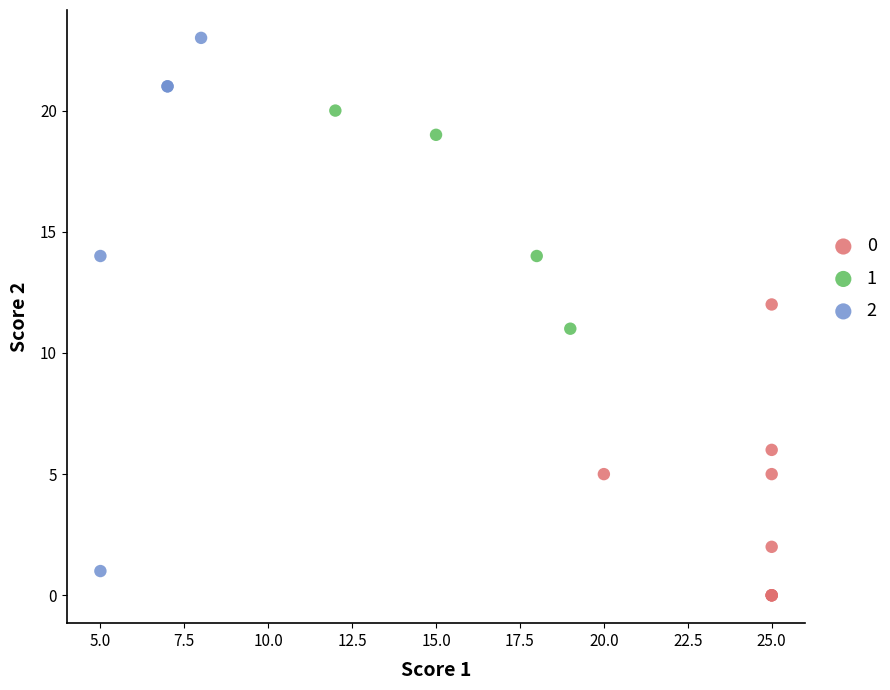

What are all the series names shown in the legend?

0, 1, 2